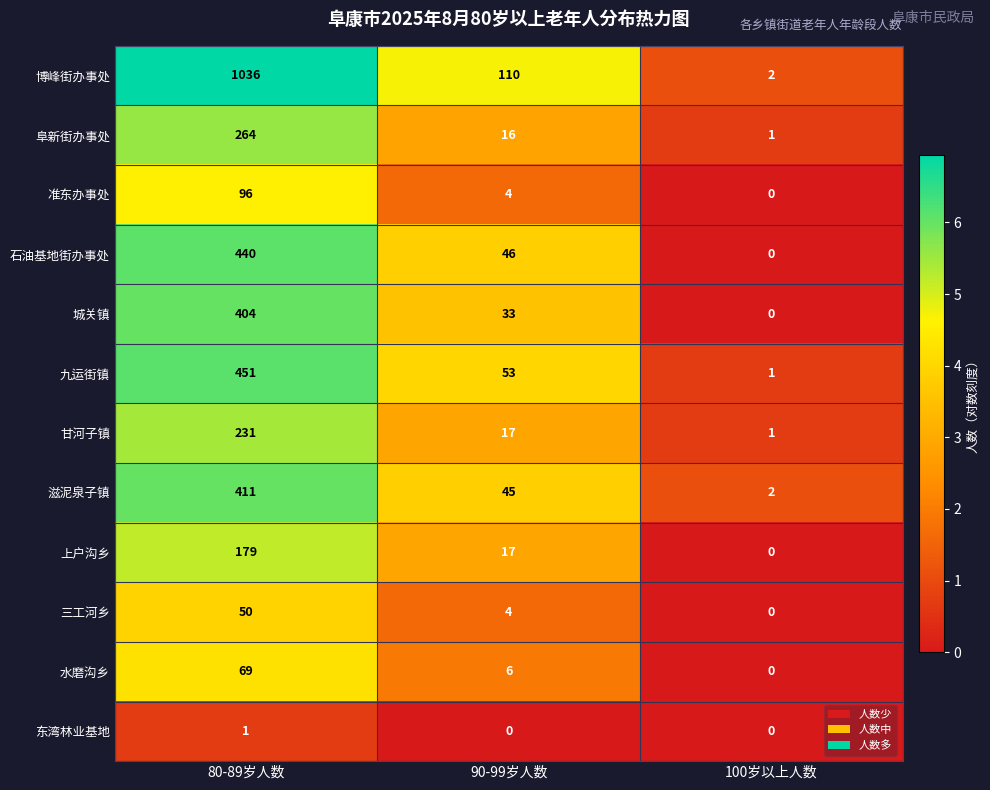

Which label corresponds to the largest value in the chart?

80-89岁人数